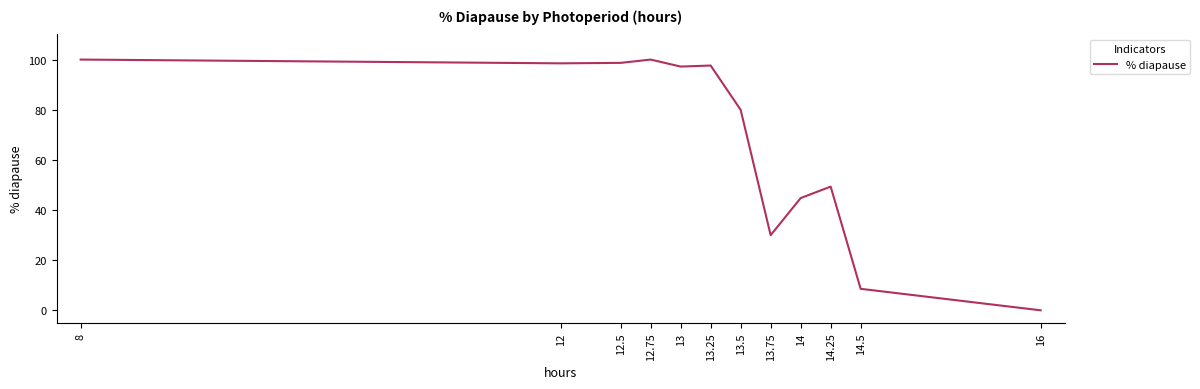

The value at 13 is 97.2. True or false?

True